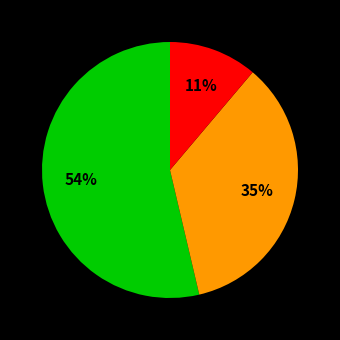

To the nearest percent, what is the average slice percentage?

33%